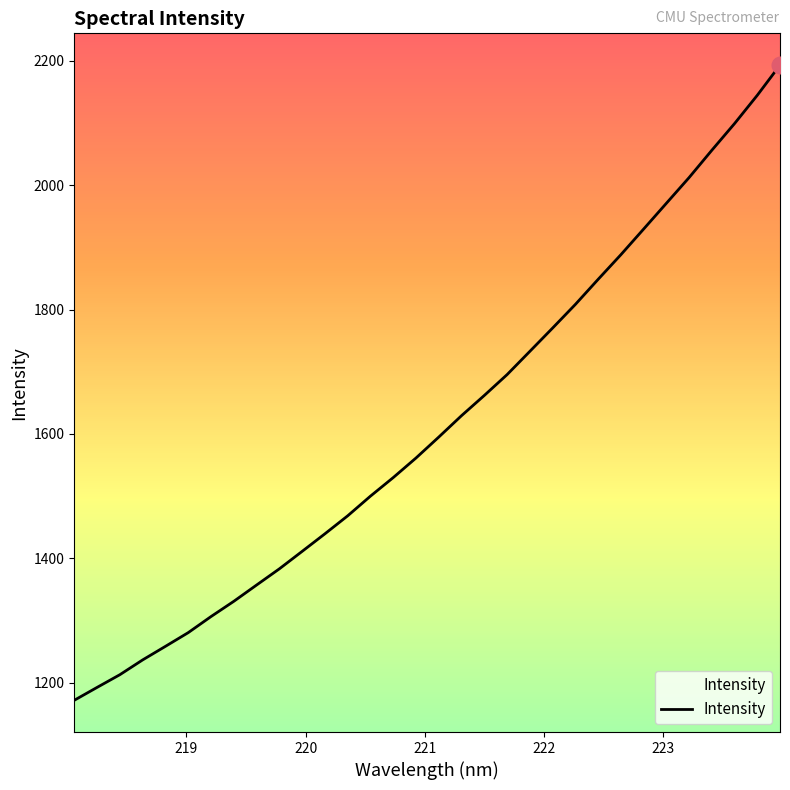

Does the chart have visible grid lines?

No